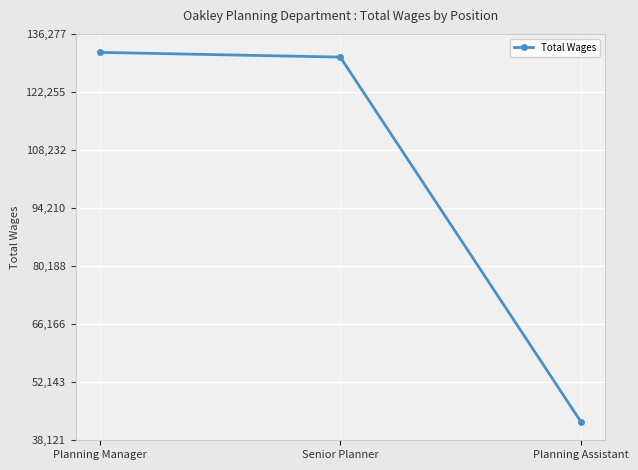

Reading right to left, extract all data points from this chart.

Planning Assistant=42583	Senior Planner=130673	Planning Manager=131816